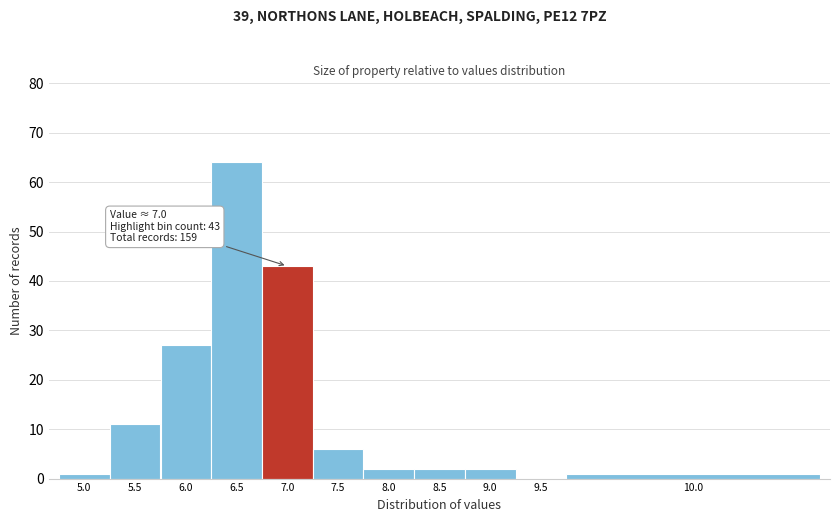

Reading left to right, what are all the values shown in this chart?

5.0=1	5.5=11	6.0=27	6.5=64	7.0=43	7.5=6	8.0=2	8.5=2	9.0=2	9.5=0	10.0=1